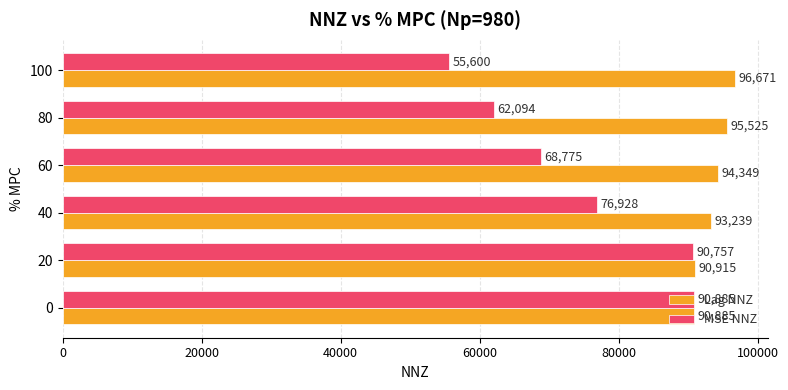

What is the total value across all series at 0?

181770